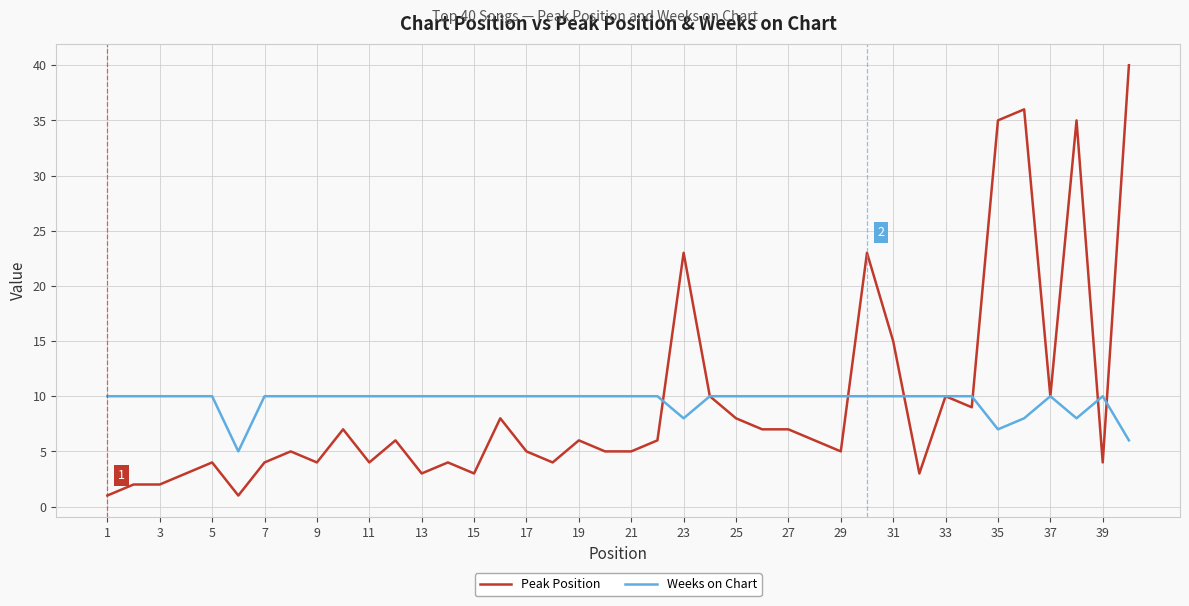

True or false: Weeks on Chart and Peak Position intersect in this chart.

True